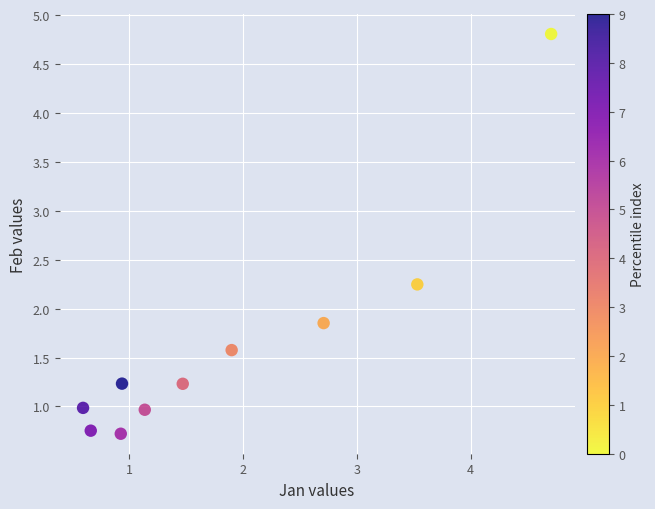

What is the range of Y values (max minus min)?

4.1